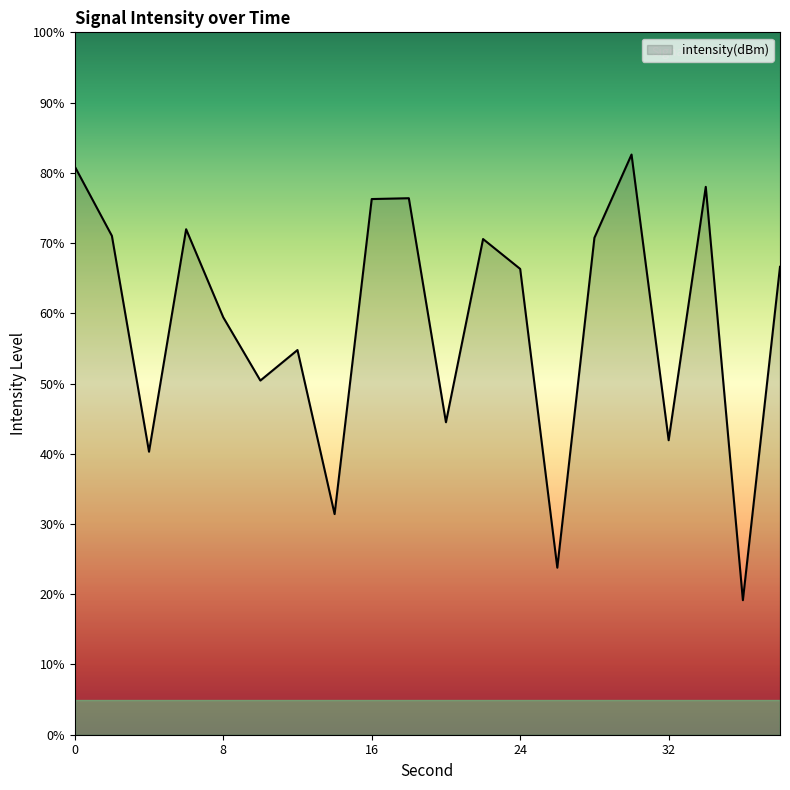

How many interior local valleys (lower than both neighbors) does the data have?

7